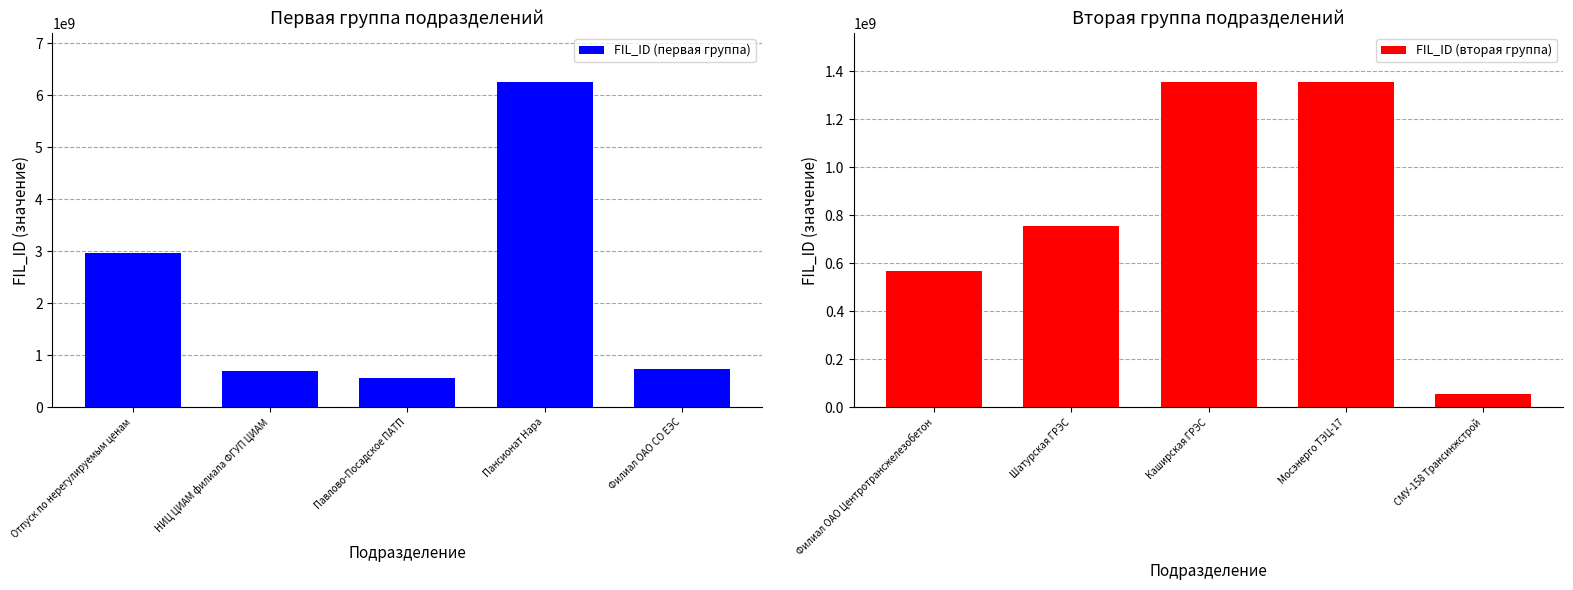

Is it true that FIL_ID (первая группа) equals 704673823 at НИЦ ЦИАМ филиала ФГУП ЦИАМ?

True